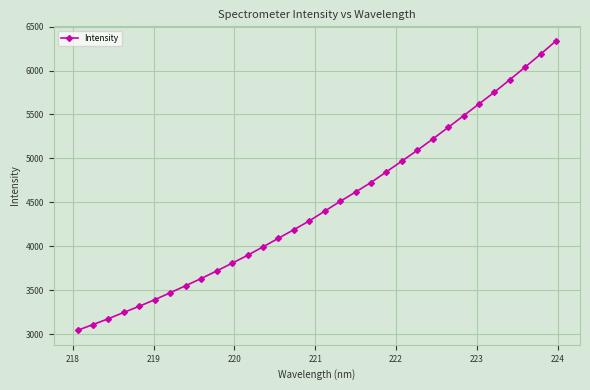

What is the minimum value shown in the chart?

3042.9